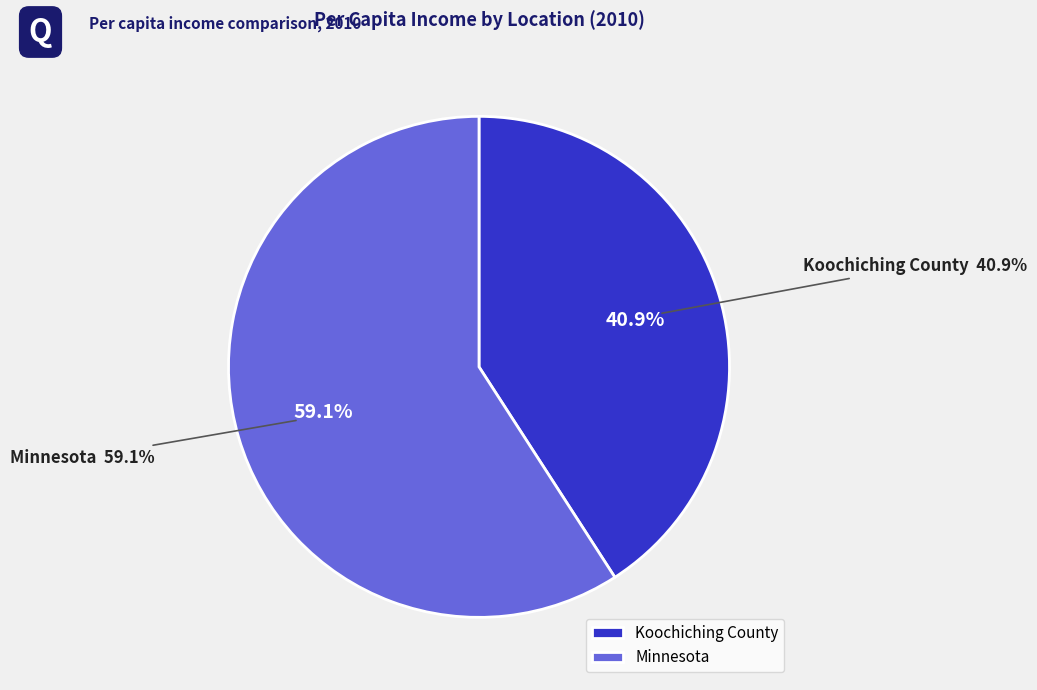

Which slice is the largest?

Minnesota